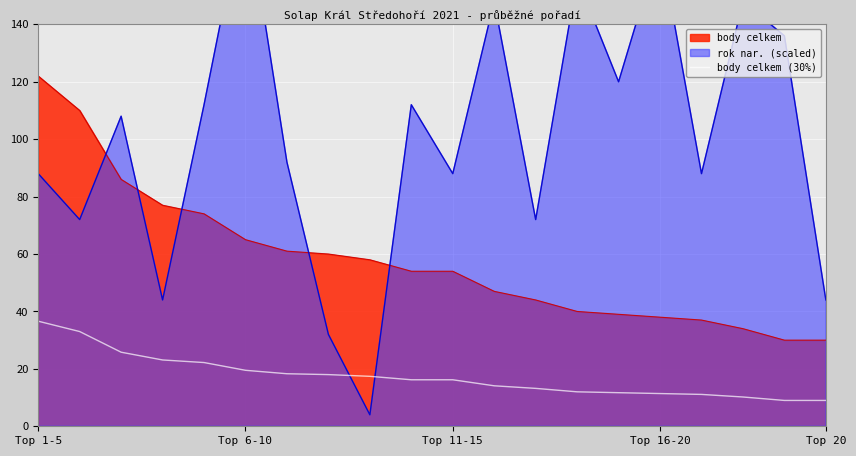

True or false: body celkem (30%) and body celkem intersect in this chart.

False